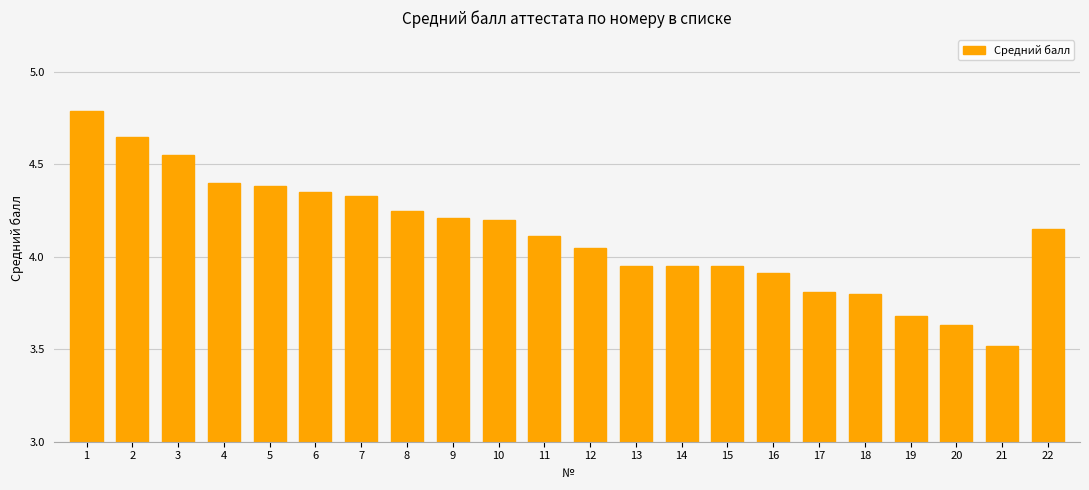

True or false: the data shows 7.9 at 2.

False